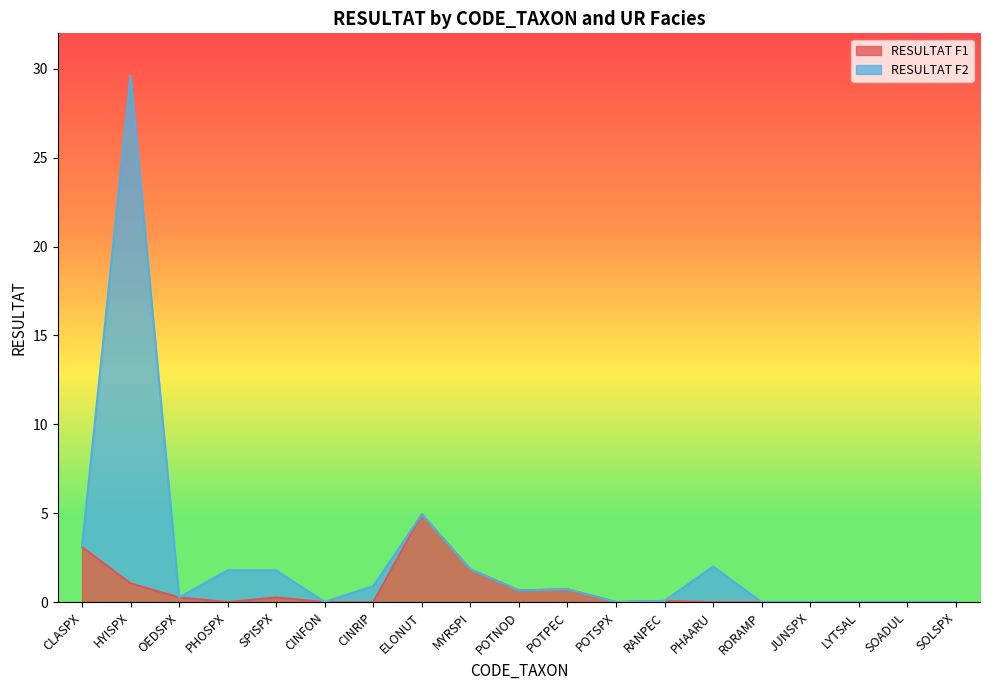

At which label does RESULTAT F1 reach its minimum?

PHOSPX